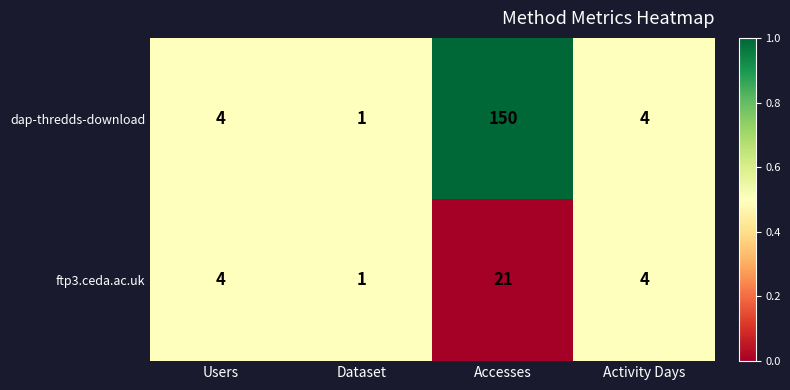

List the series in order of their overall mean, lowest first.

ftp3.ceda.ac.uk, dap-thredds-download